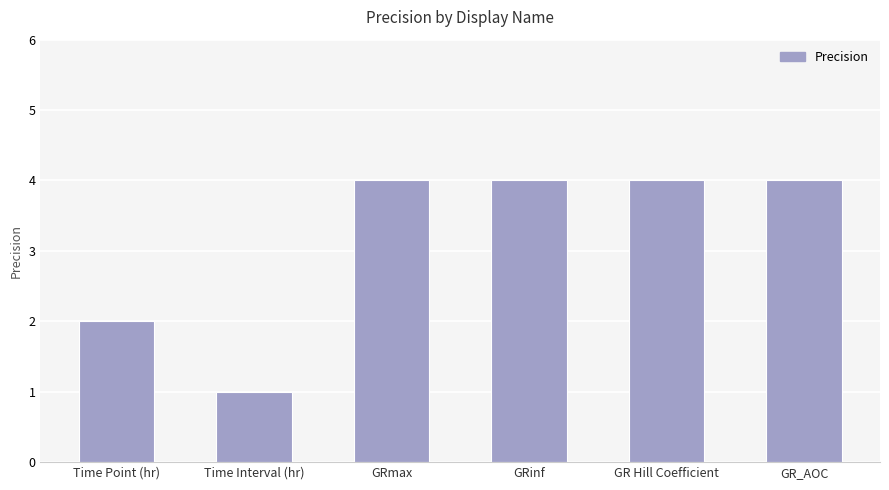

What is the difference between the maximum and minimum values?

3